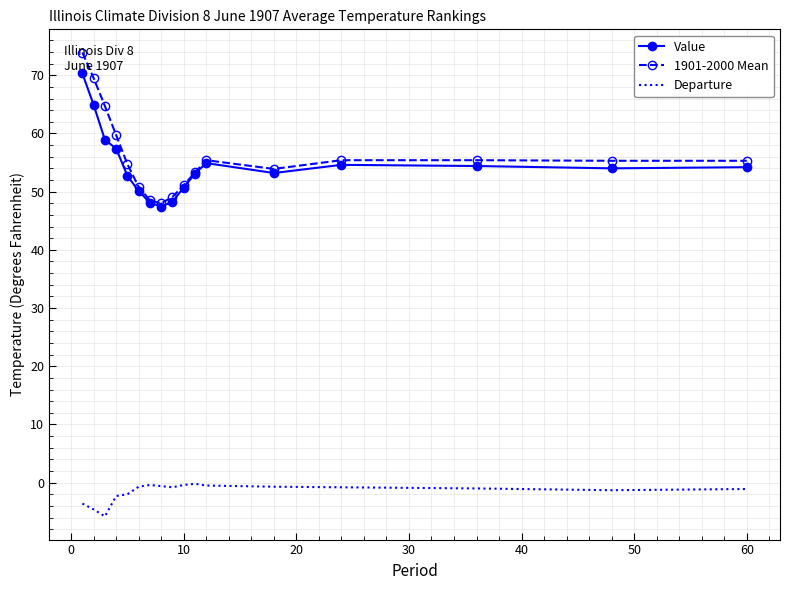

List the series in order of their peak value, lowest first.

Departure, Value, 1901-2000 Mean